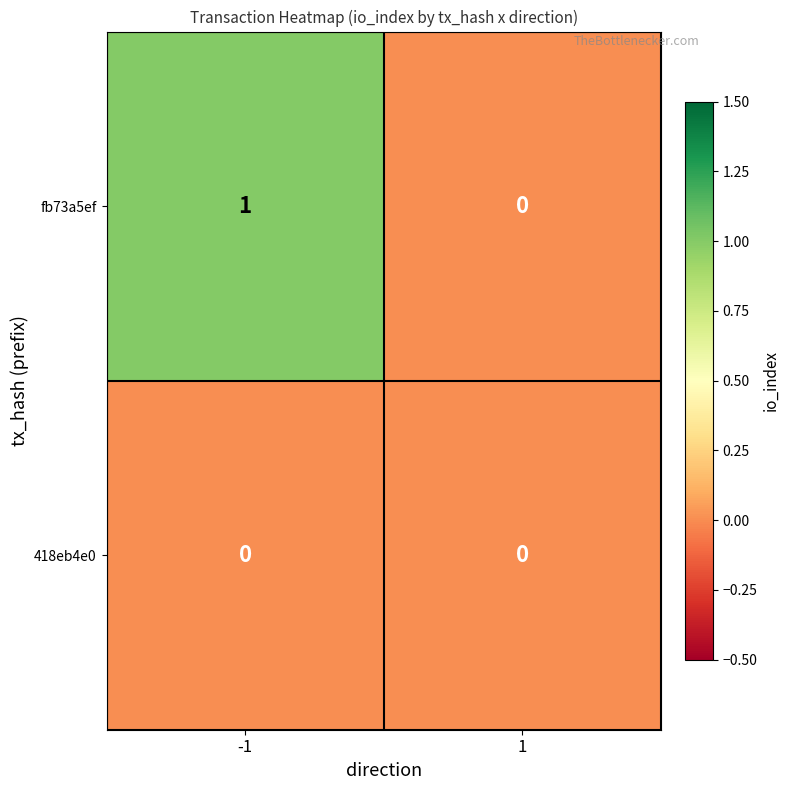

The fb73a5ef series shows 2 at -1. True or false?

False